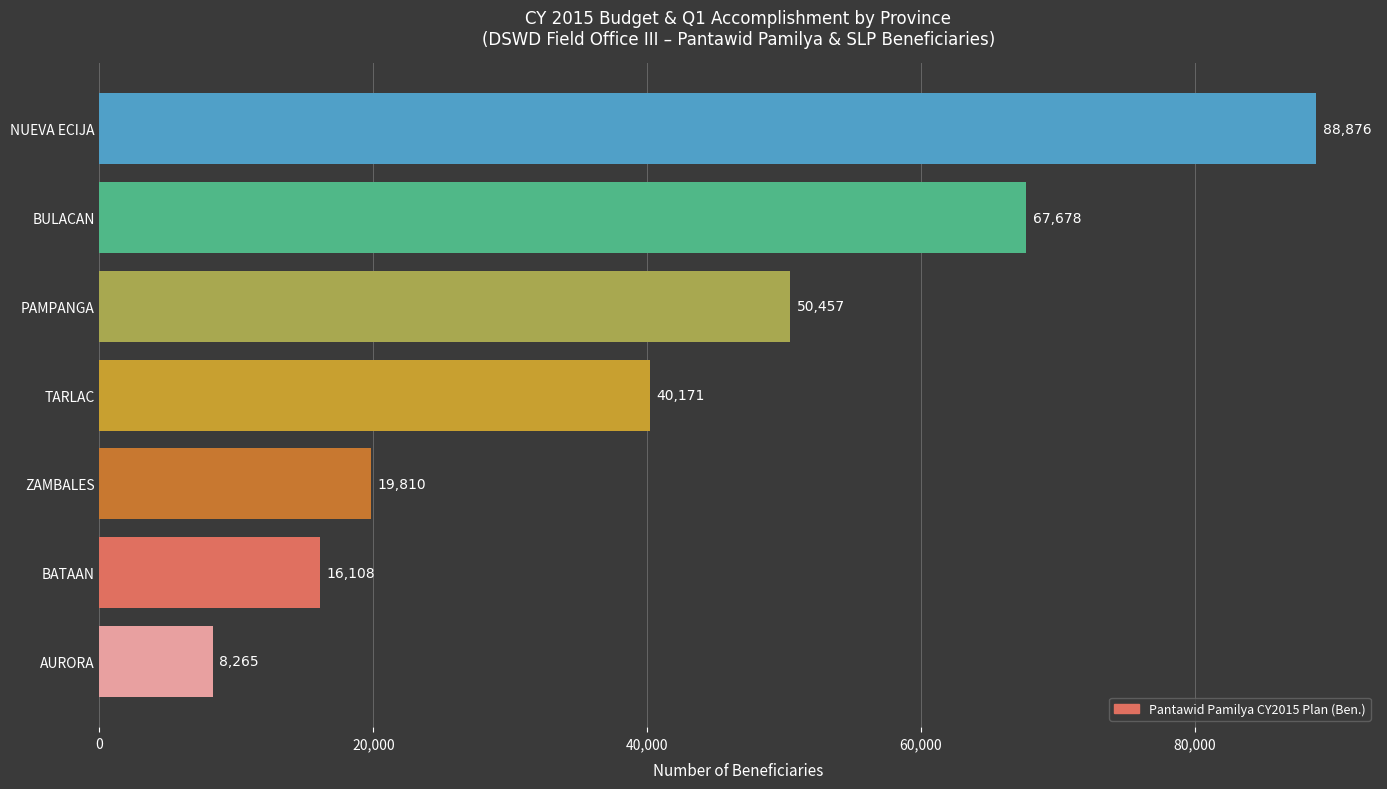

Which has a higher value, BULACAN or NUEVA ECIJA?

NUEVA ECIJA